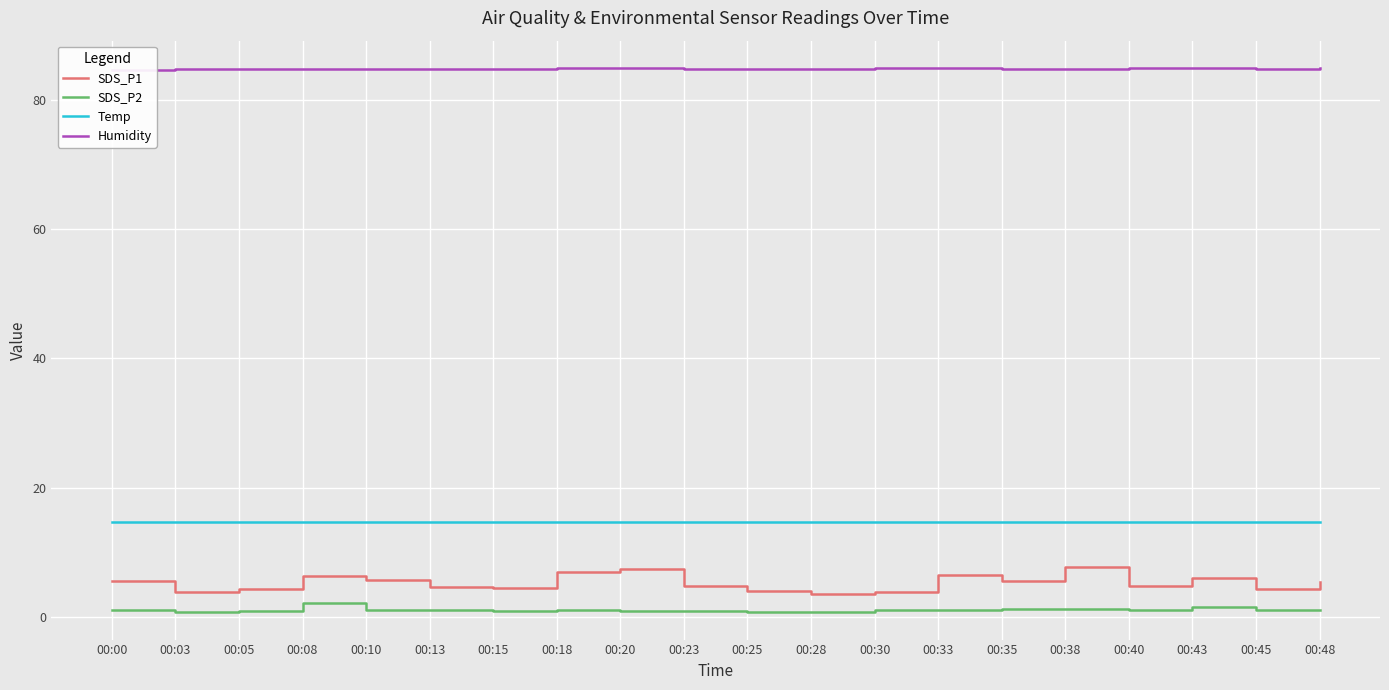

The Humidity series shows 142.1 at 00:13. True or false?

False